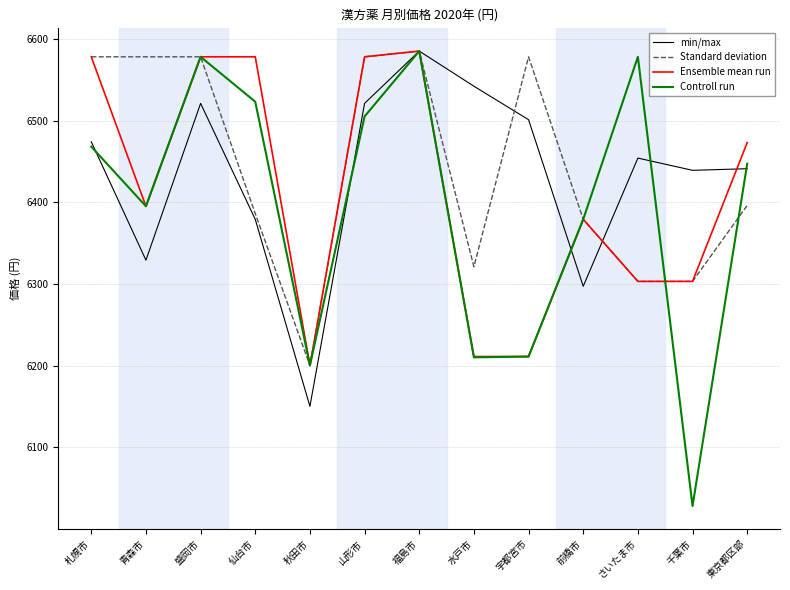

Which series has the widest spread of values?

Controll run